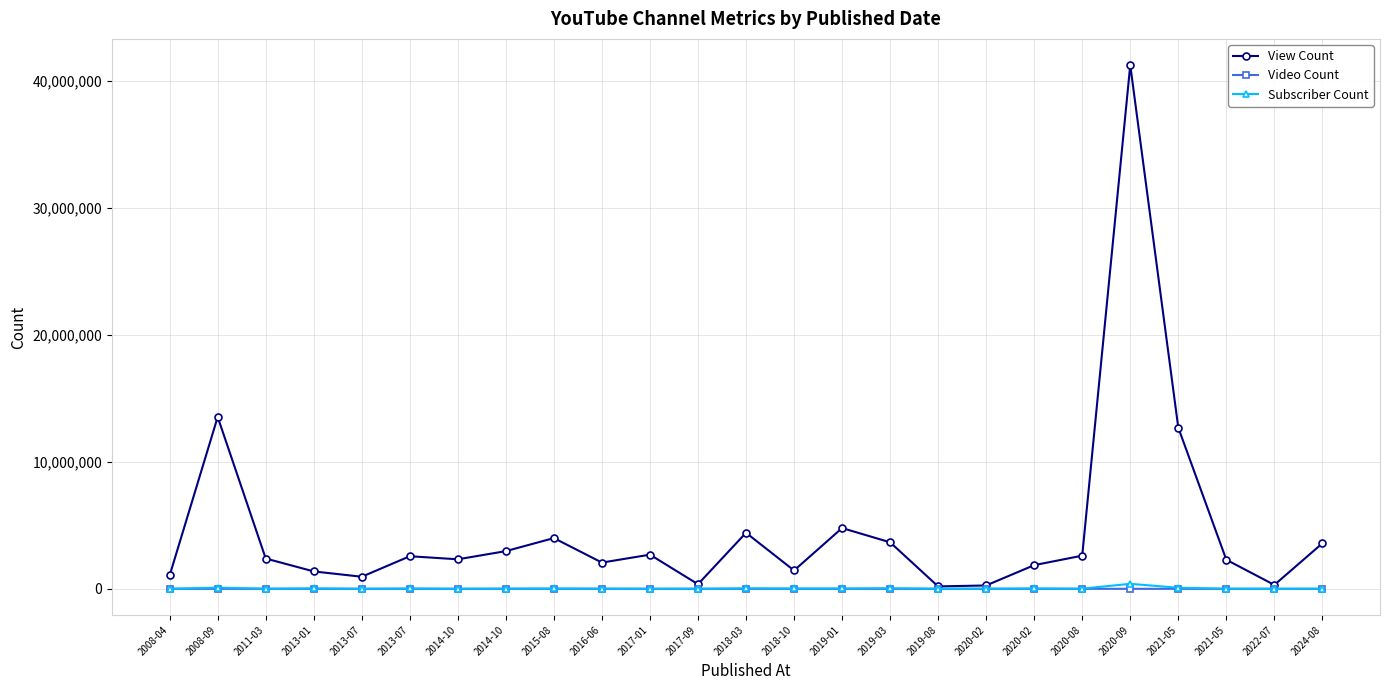

What is the sum of the View Count values at 2018-10 and 2020-08?

4055404